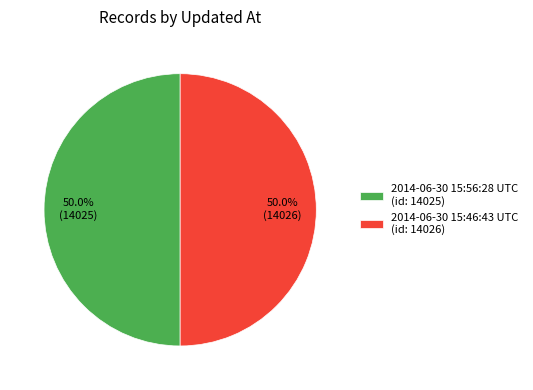

To the nearest percent, what portion does 2014-06-30 15:46:43 UTC represent?

50%